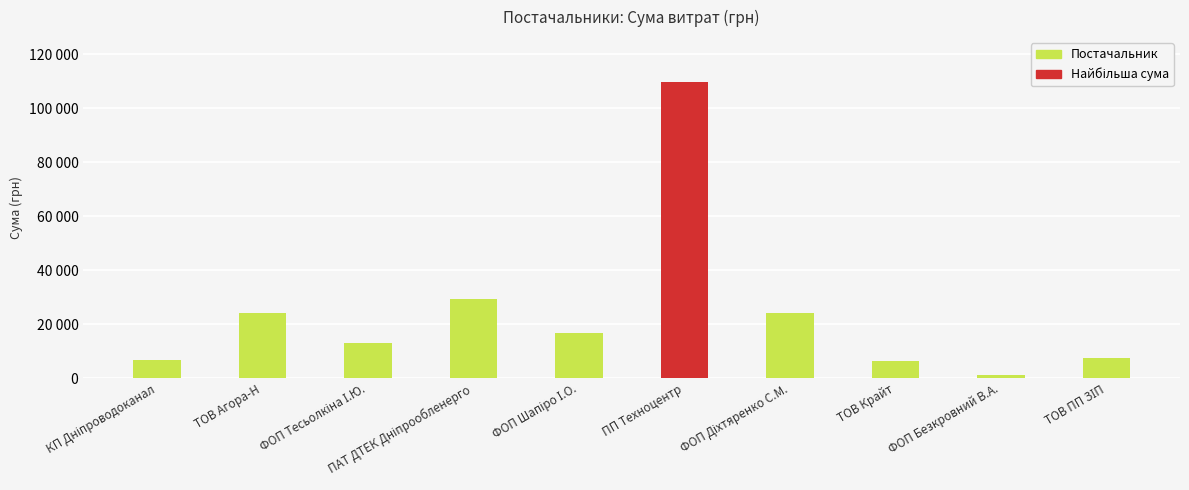

What is the label of the 7th bar from the right?

ПАТ ДТЕК Дніпрообленерго